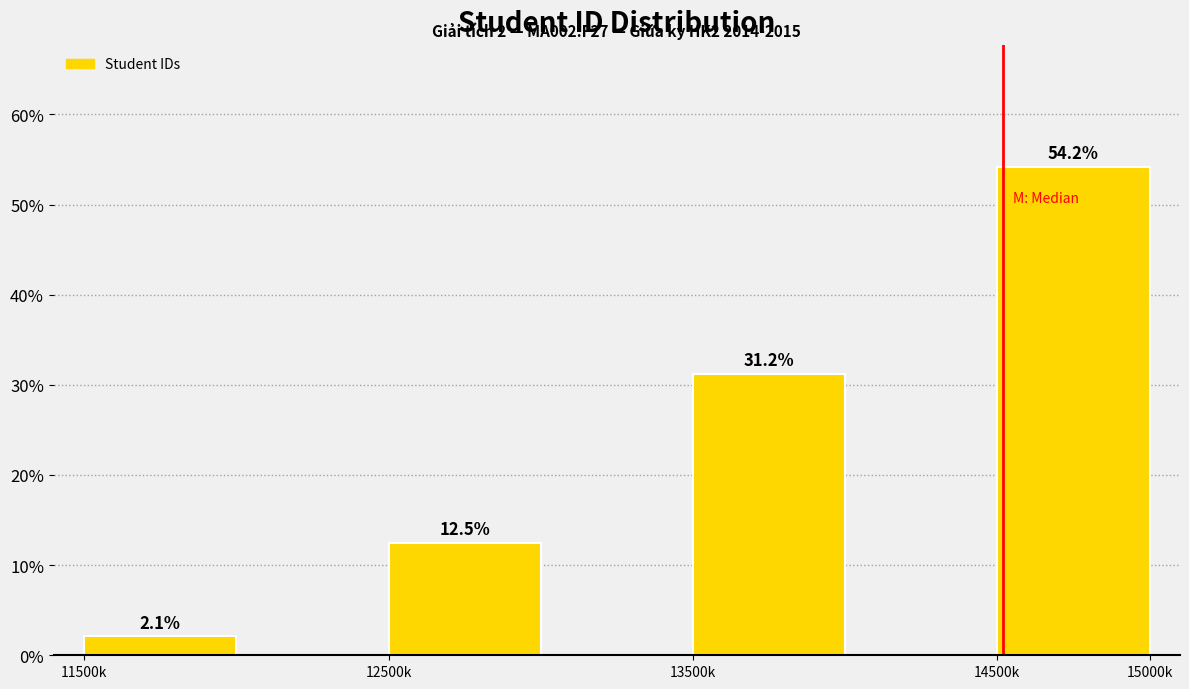

Rank the categories by value from highest to lowest.

14500k, 13500k, 12500k, 11500k